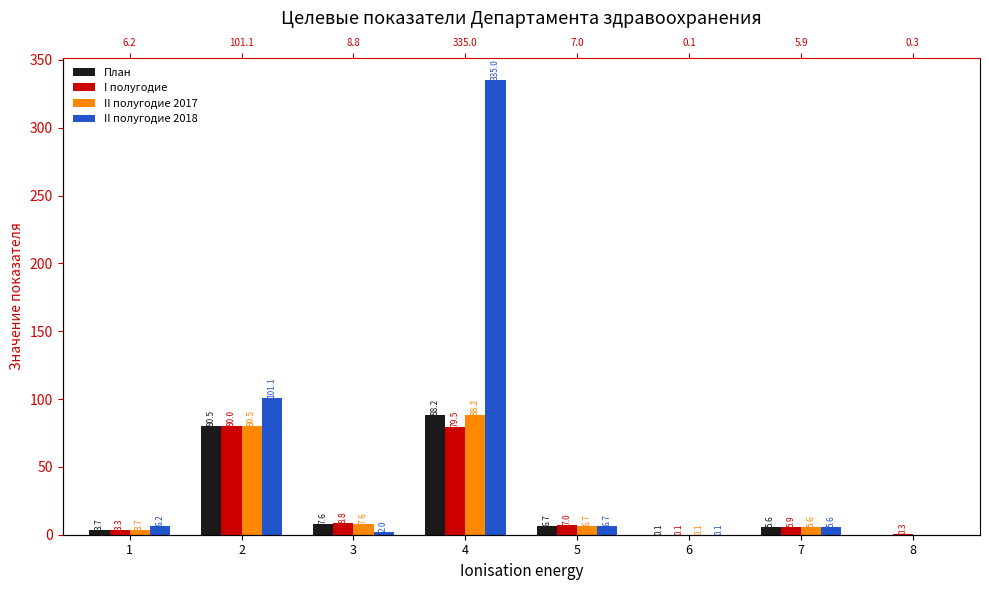

How many bars are there in total?

32